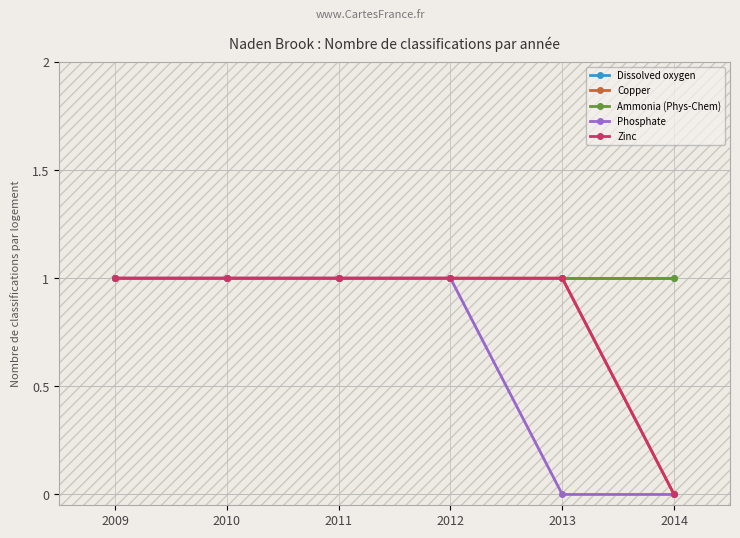

List the series in order of their peak value, highest first.

Dissolved oxygen, Copper, Ammonia (Phys-Chem), Phosphate, Zinc